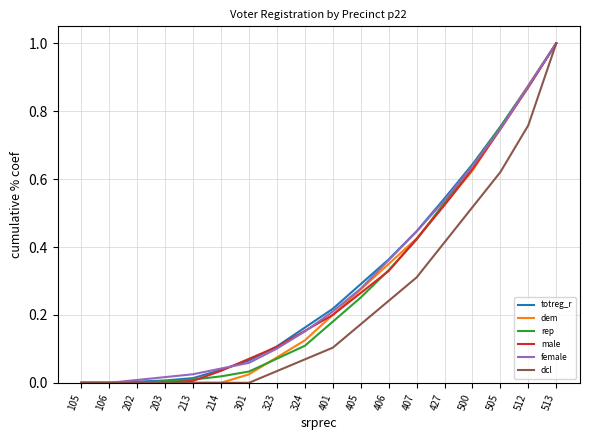

True or false: rep has a value of 0.2 at 407.

False